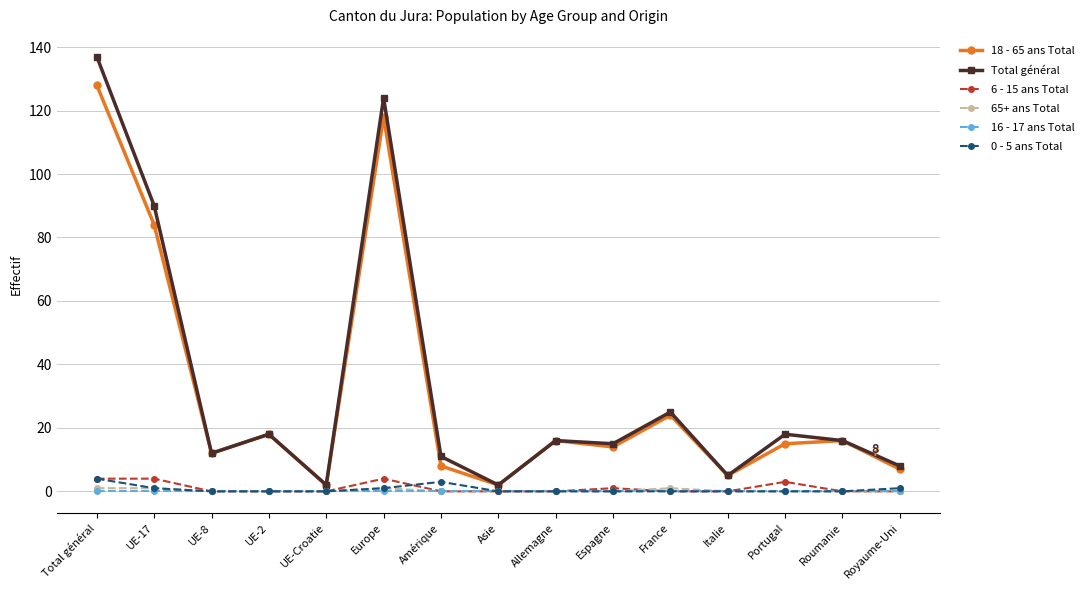

Is it true that Total général equals 137 at Total général?

True